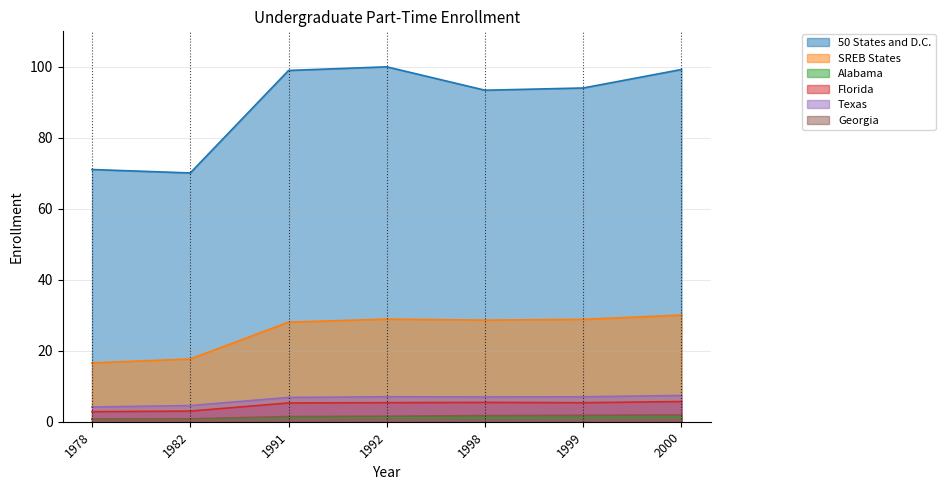

True or false: Alabama and Georgia cross at least once.

False